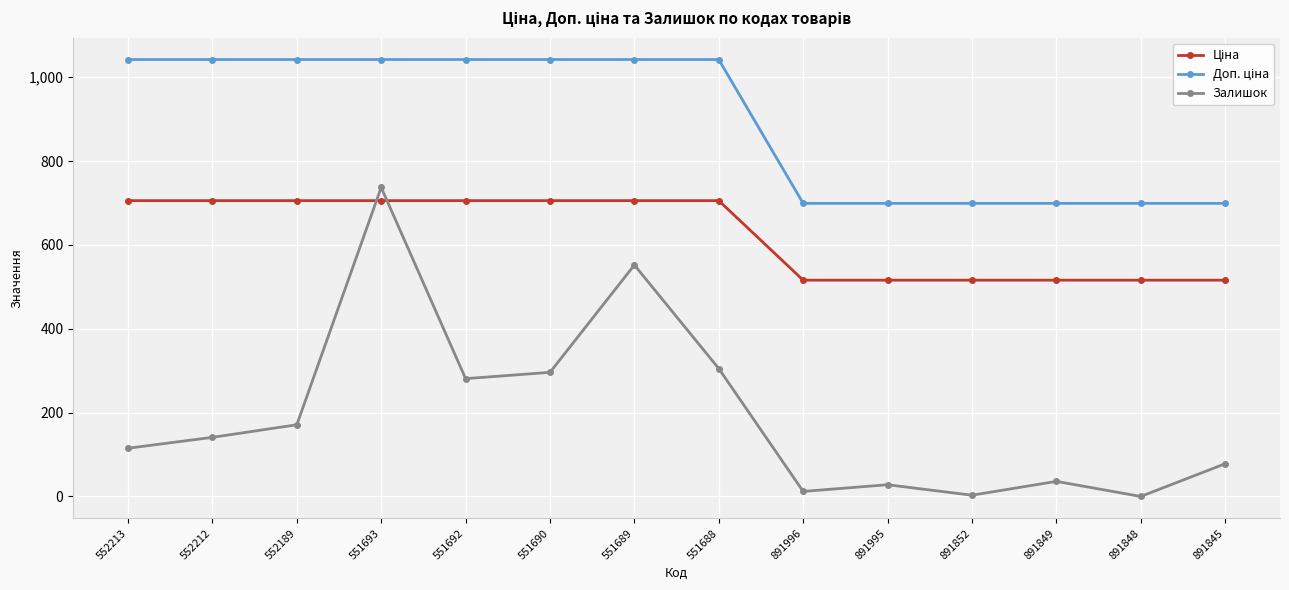

The value of Залишок at 891848 is 0.0. True or false?

True